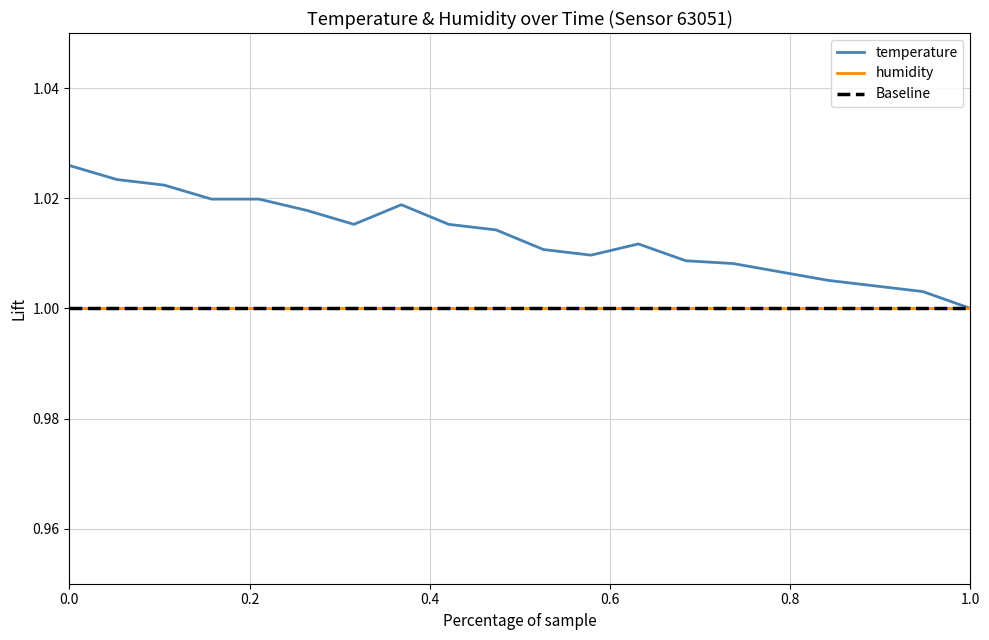

What is the maximum value shown in the chart?

1.0